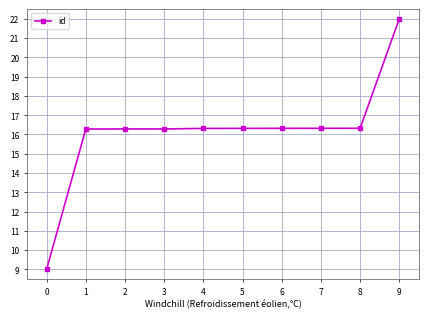

Reading left to right, extract all data points from this chart.

9.0	16.3	16.3	16.3	16.3	16.3	16.3	16.3	16.3	22.0